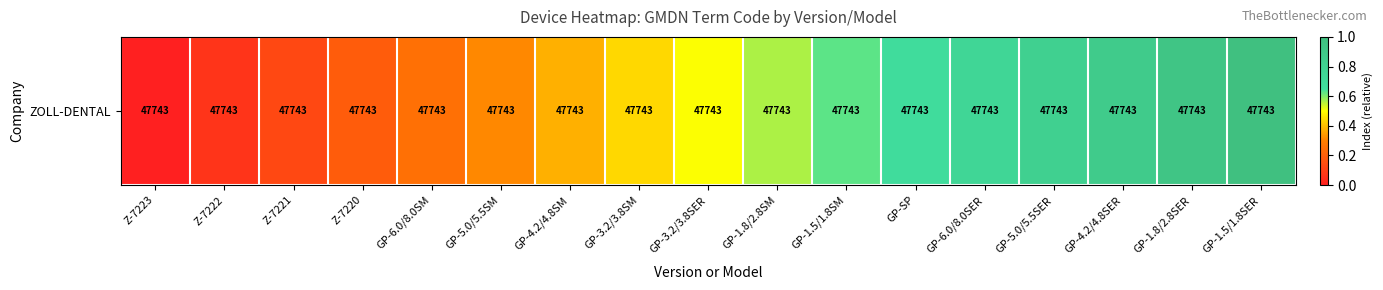

Rank the categories by value from lowest to highest.

Z-7223, Z-7222, Z-7221, Z-7220, GP-6.0/8.0SM, GP-5.0/5.5SM, GP-4.2/4.8SM, GP-3.2/3.8SM, GP-3.2/3.8SER, GP-1.8/2.8SM, GP-1.5/1.8SM, GP-SP, GP-6.0/8.0SER, GP-5.0/5.5SER, GP-4.2/4.8SER, GP-1.8/2.8SER, GP-1.5/1.8SER